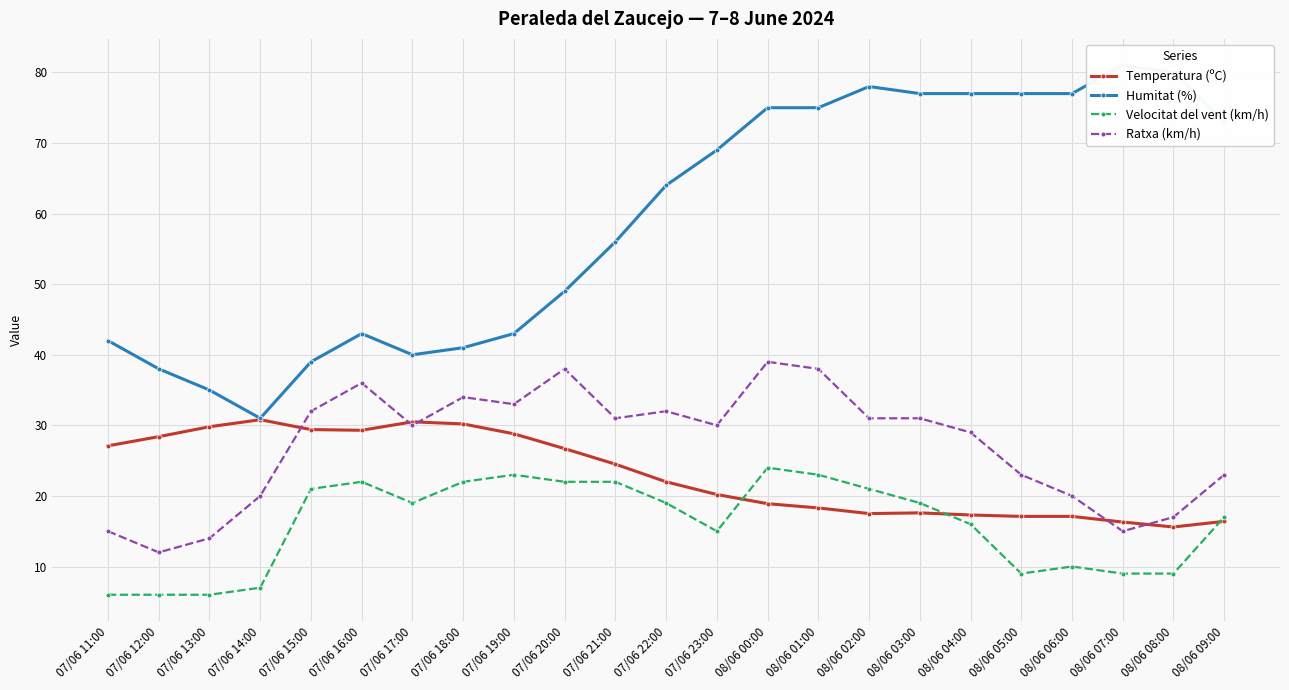

Where is the first local minimum for Humitat (%)?

07/06 14:00